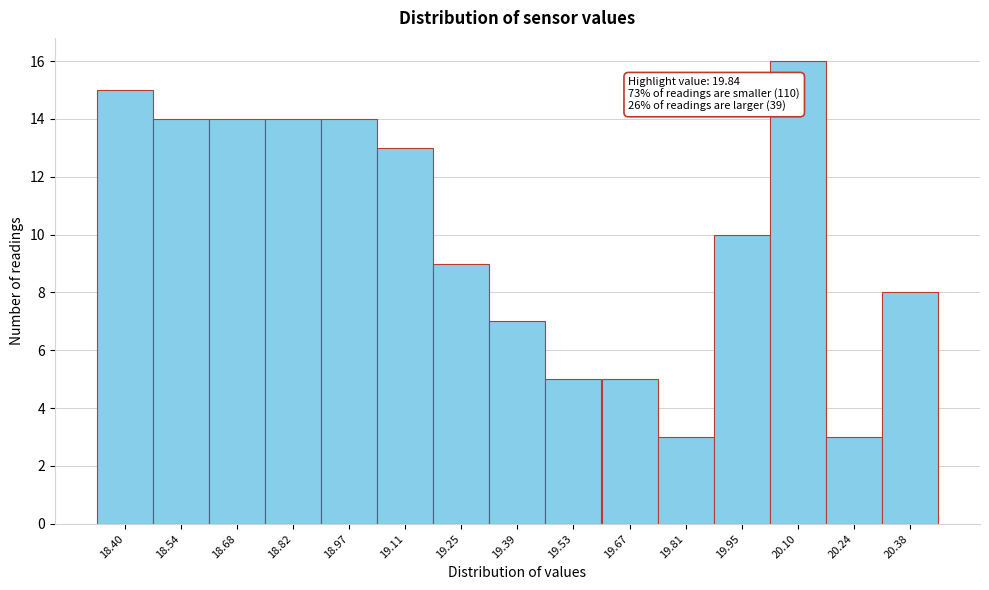

Reading right to left, what are all the values shown in this chart?

20.38=8	20.24=3	20.10=16	19.95=10	19.81=3	19.67=5	19.53=5	19.39=7	19.25=9	19.11=13	18.97=14	18.82=14	18.68=14	18.54=14	18.40=15